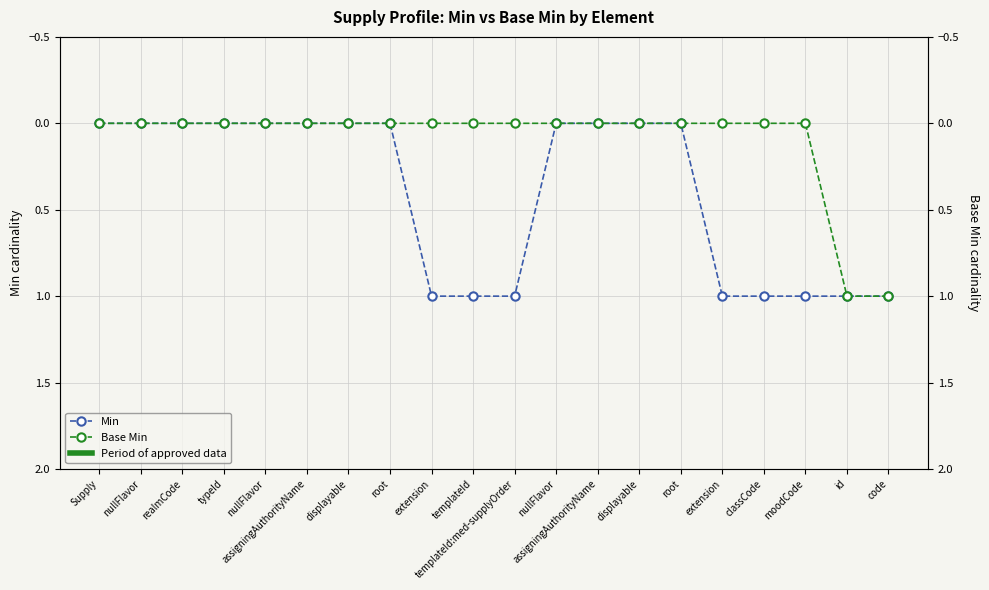

Reading left to right, what are all the values shown in this chart?

Min: Supply=0	nullFlavor=0	realmCode=0	typeId=0	nullFlavor=0	assigningAuthorityName=0	displayable=0	root=0	extension=1	templateId=1	templateId:med-supplyOrder=1	nullFlavor=0	assigningAuthorityName=0	displayable=0	root=0	extension=1	classCode=1	moodCode=1	id=1	code=1
Base Min: Supply=0	nullFlavor=0	realmCode=0	typeId=0	nullFlavor=0	assigningAuthorityName=0	displayable=0	root=0	extension=0	templateId=0	templateId:med-supplyOrder=0	nullFlavor=0	assigningAuthorityName=0	displayable=0	root=0	extension=0	classCode=0	moodCode=0	id=1	code=1